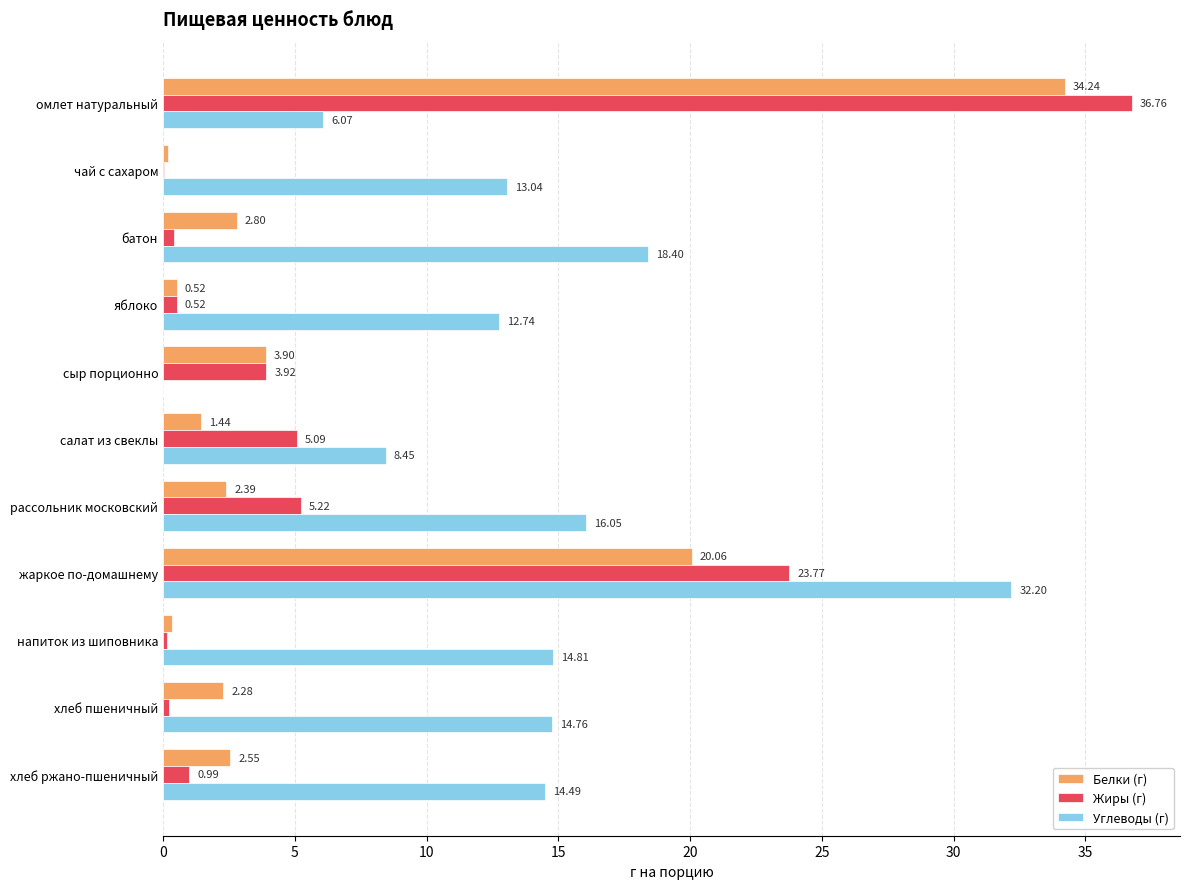

Where is Белки (г) nearest to the value 17?

жаркое по-домашнему